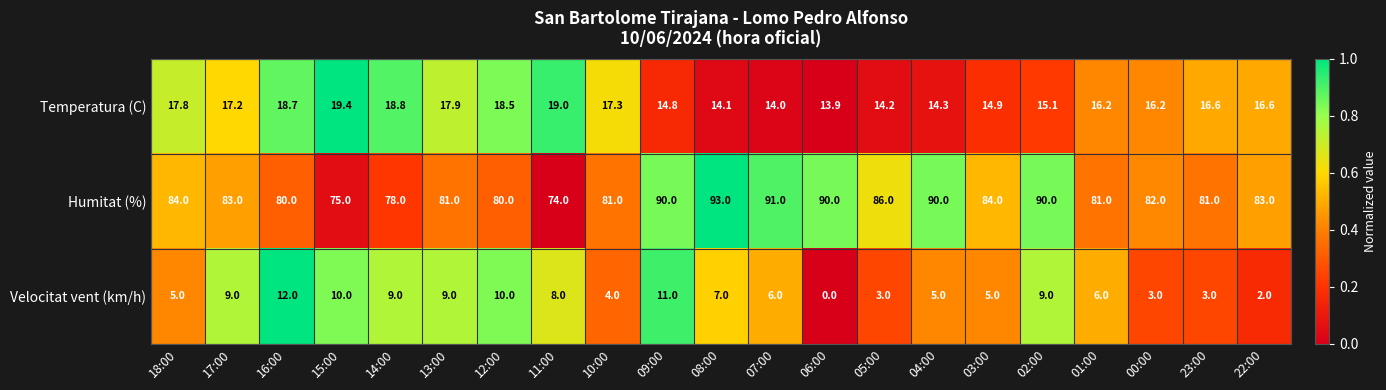

True or false: Velocitat vent (km/h) has a value of 15.8 at 09:00.

False